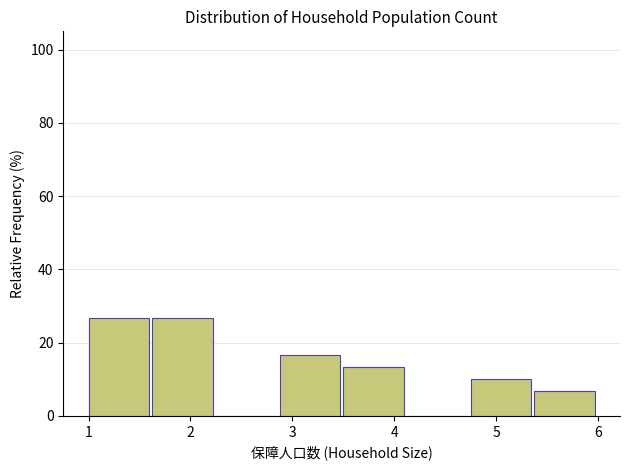

How tall is the bar that spans 2.9 to 3.5 on the x-axis? Neither the bar edges nor the heights are printed on the chart, so give them approximately, as read against the axes.

16